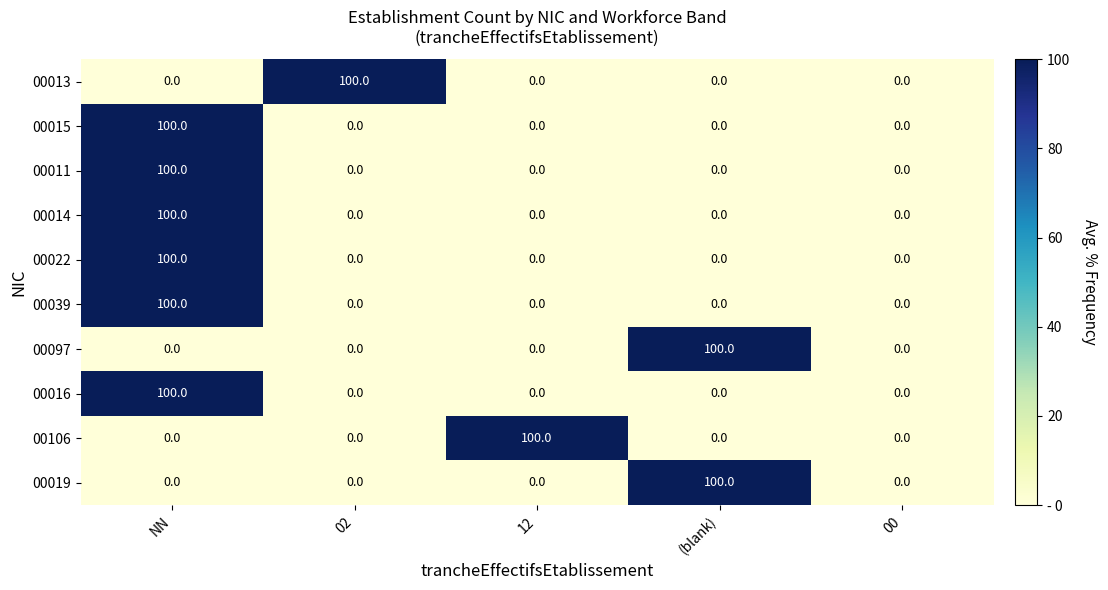

What is the spread (max minus min) of values at 12?

100